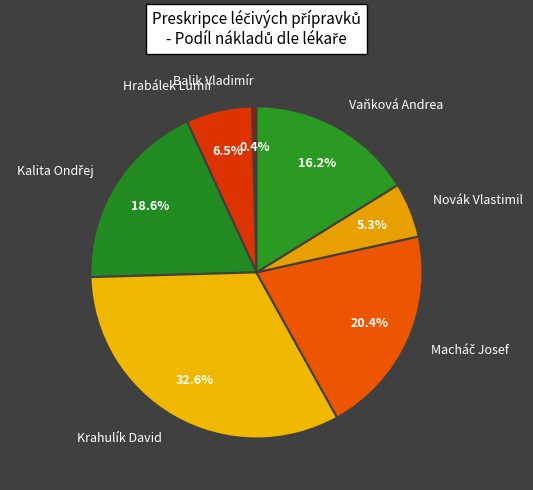

What is the ratio of the value at Vaňková Andrea to the value at Hrabálek Lumír?

2.5